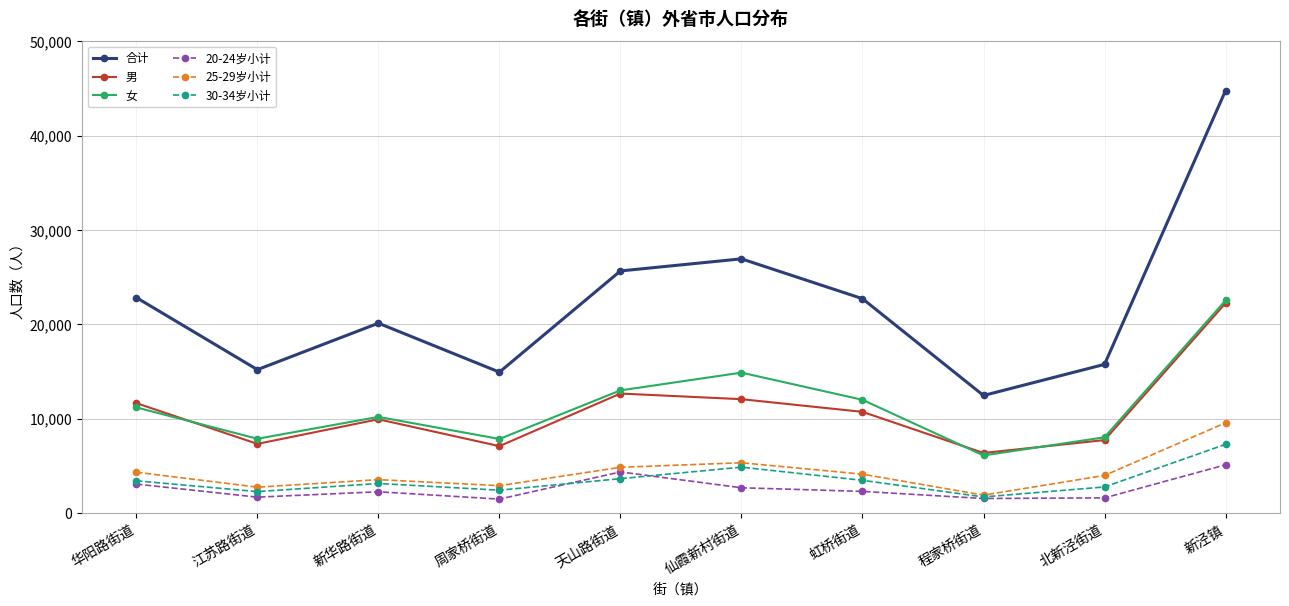

True or false: 合计 and 20-24岁小计 intersect in this chart.

False